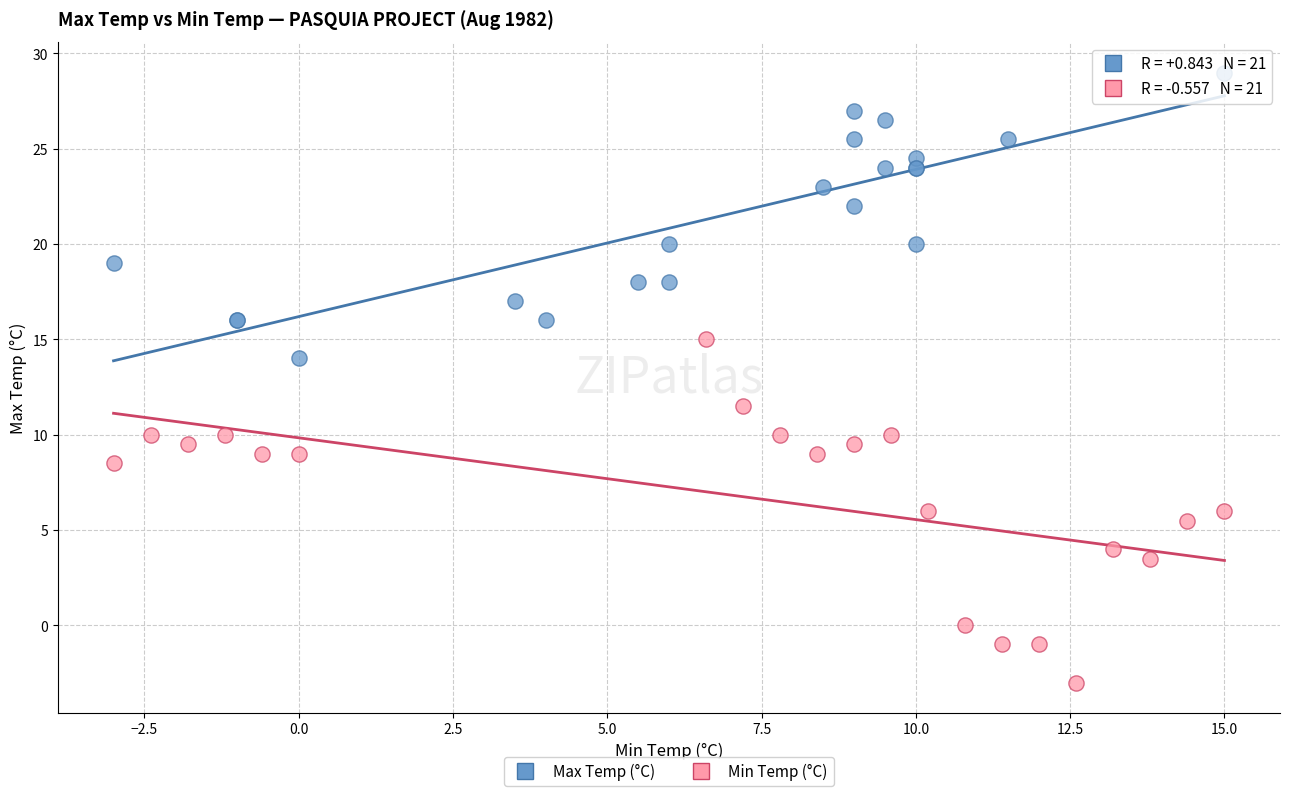

Which series reaches the maximum Y coordinate?

Max Temp (°C)